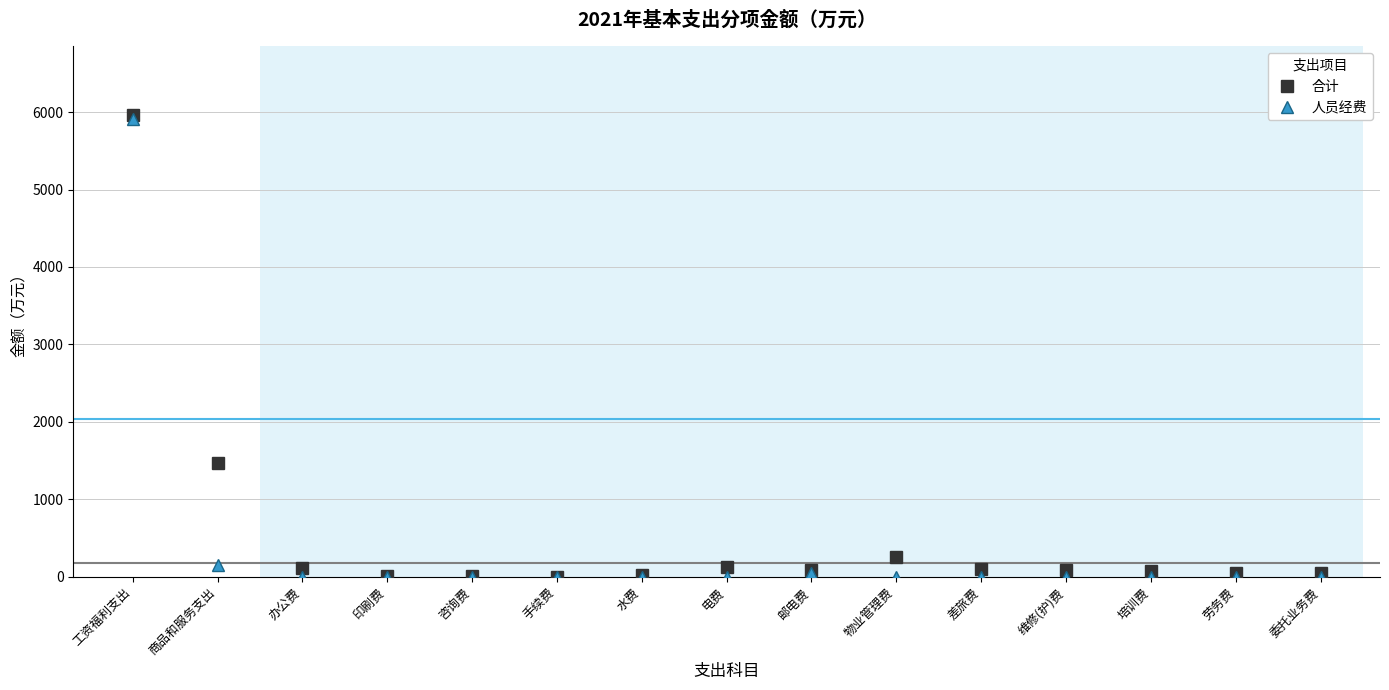

How many categories are shown in the chart?

15